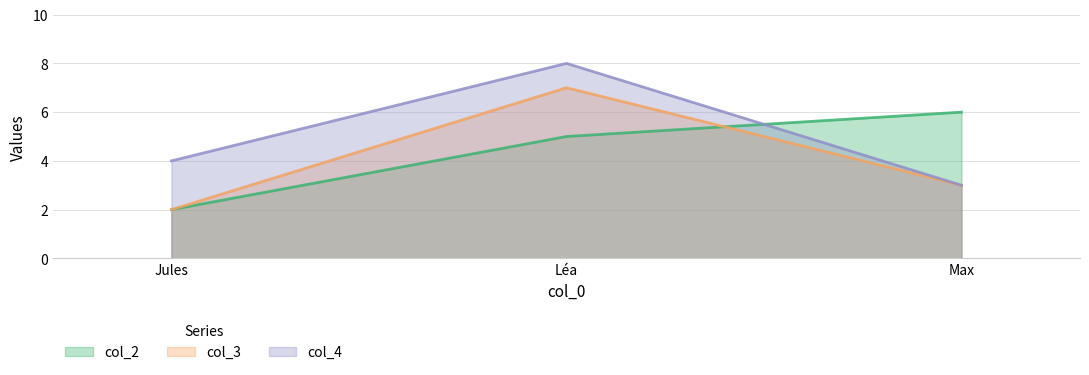

Which series has the largest range (max minus min)?

col_3